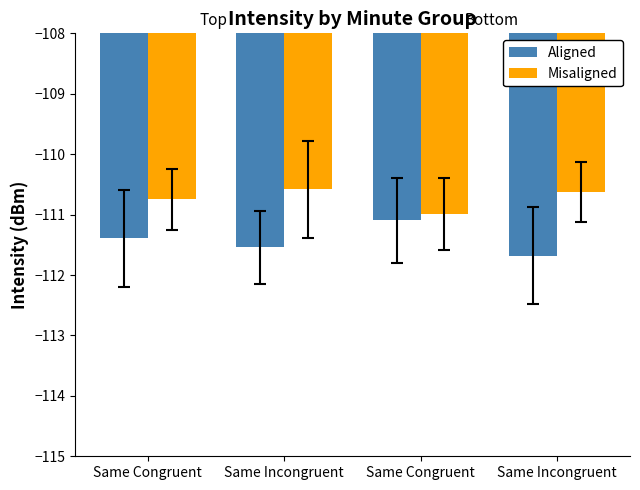

How many bars are there in each group?

2